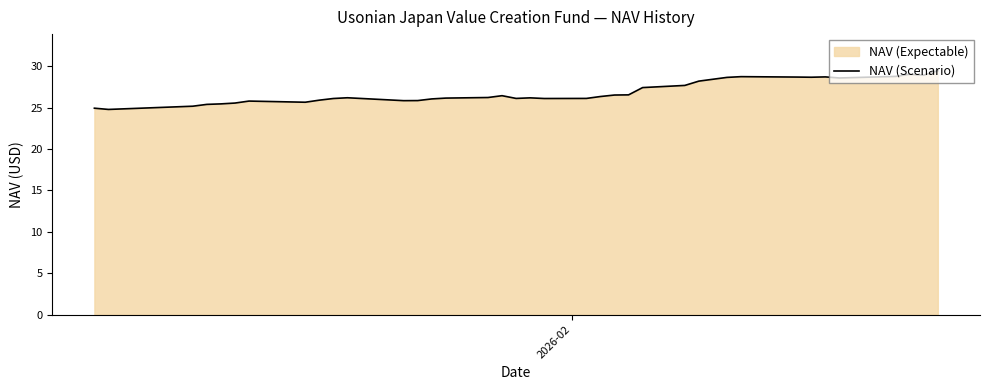

How many lines are shown in the chart?

1